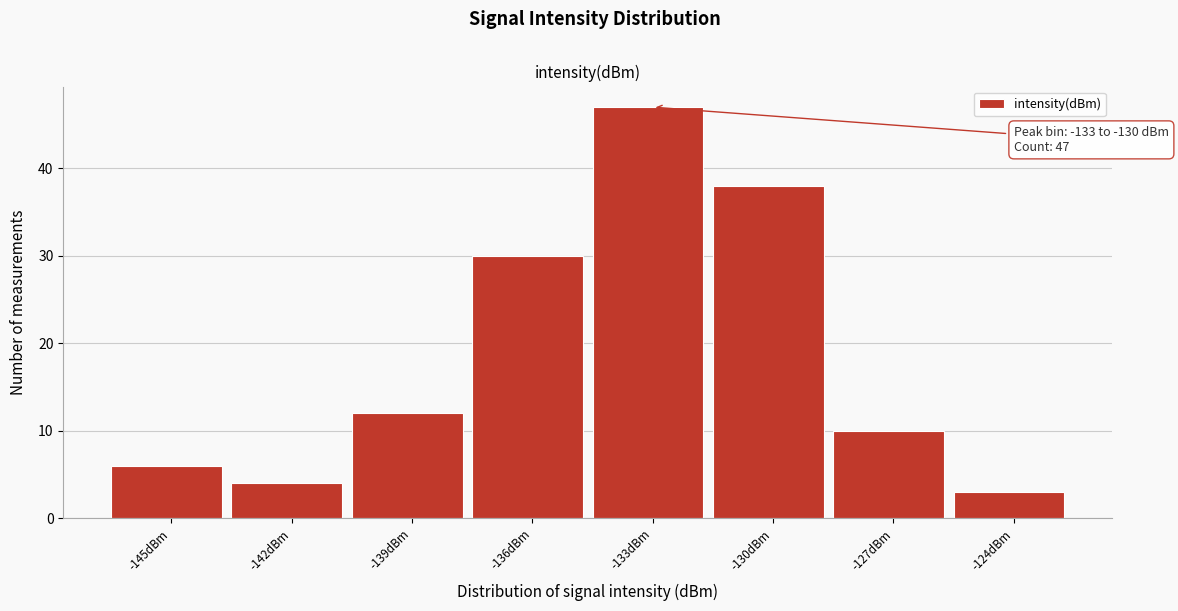

Reading right to left, transcribe all the data shown in this chart.

-124dBm=3	-127dBm=10	-130dBm=38	-133dBm=47	-136dBm=30	-139dBm=12	-142dBm=4	-145dBm=6